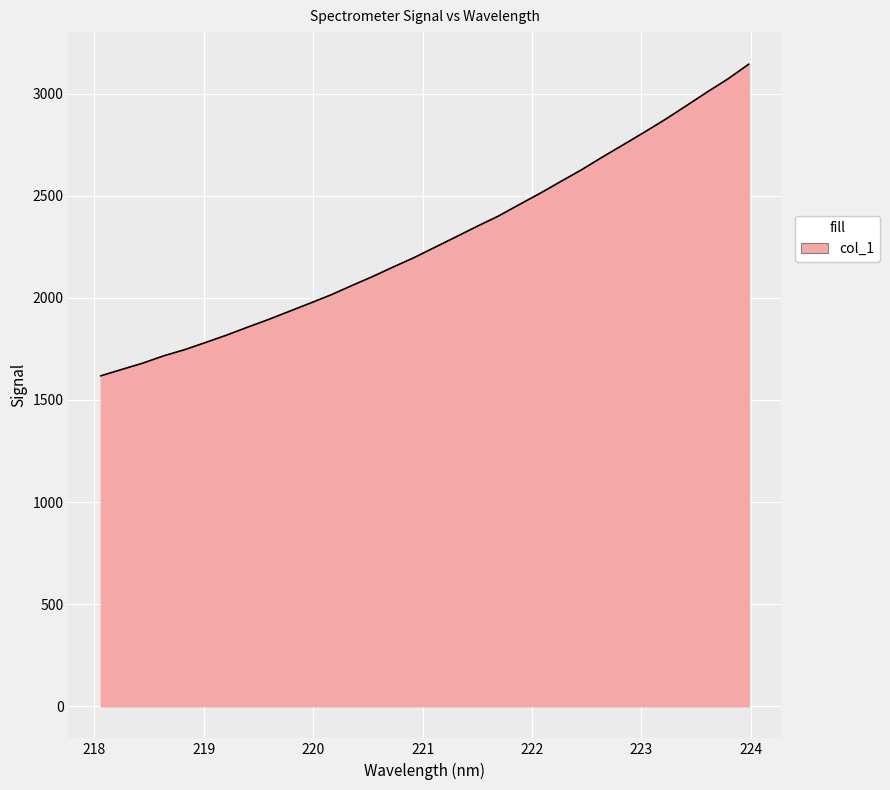

What is the smallest value displayed?

1618.2